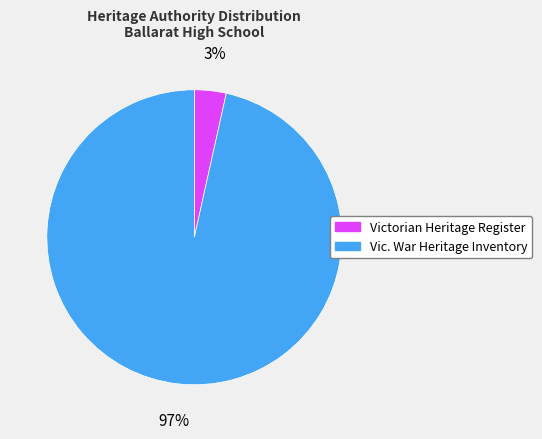

What percentage is the Vic. War Heritage Inventory slice, to the nearest percent?

97%